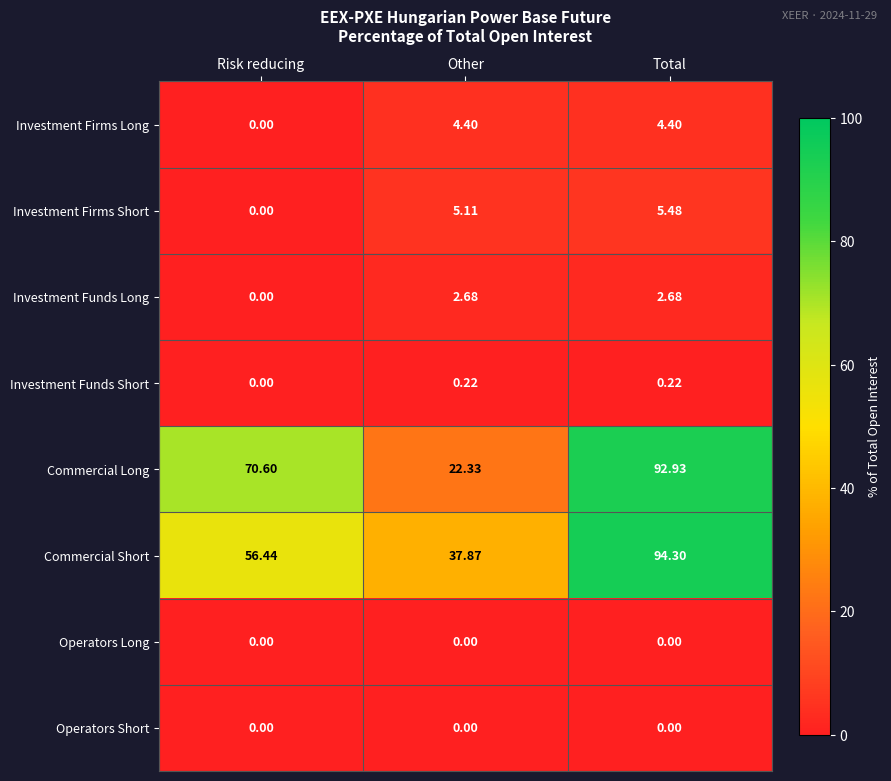

Which series has the widest spread of values?

Commercial Long